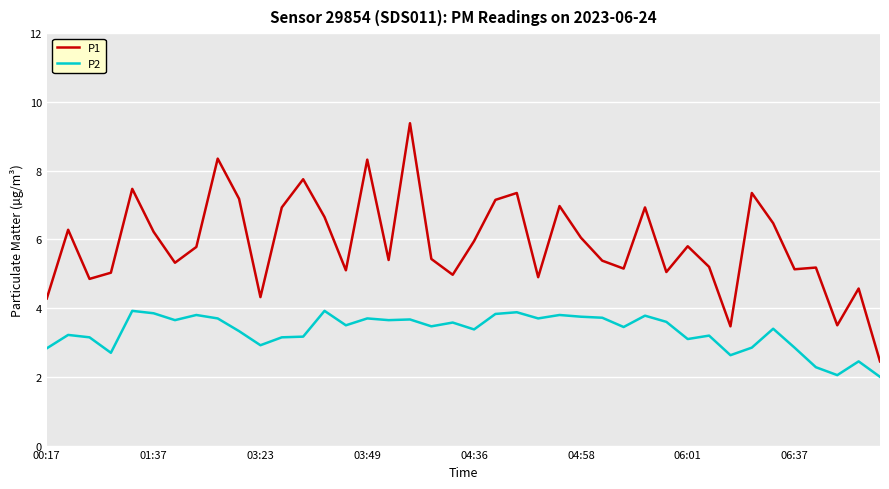

Rank the series by their average value, from highest to lowest.

P1, P2